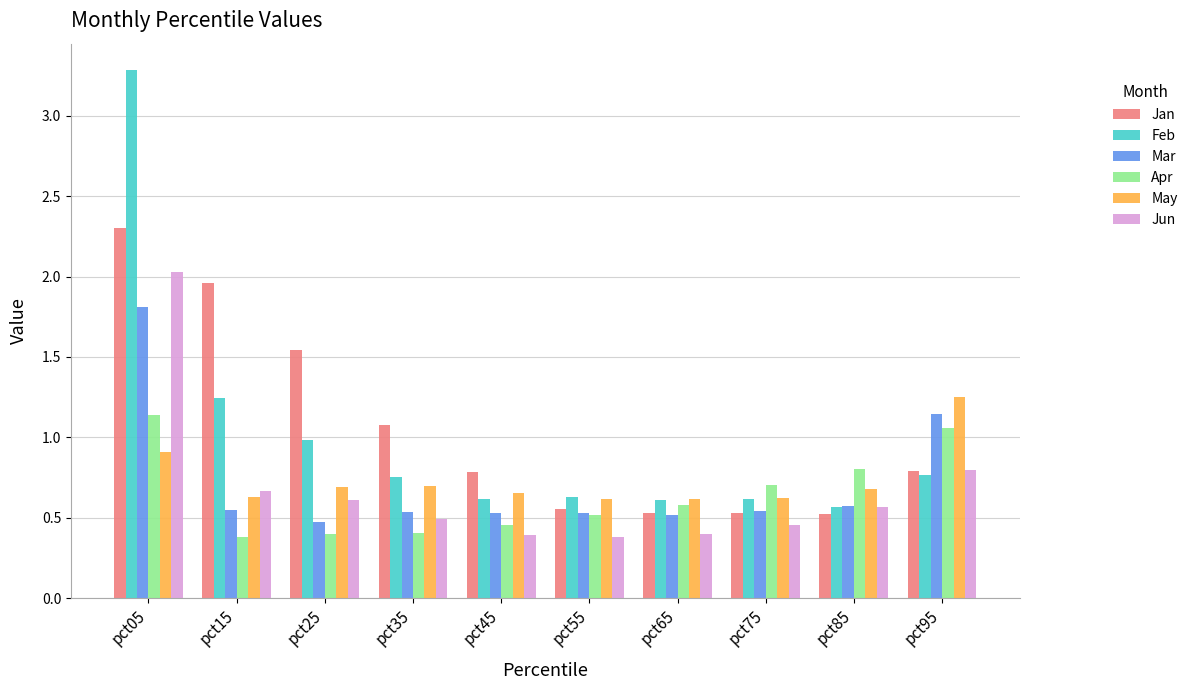

True or false: Apr has a value of 0.1 at pct45.

False